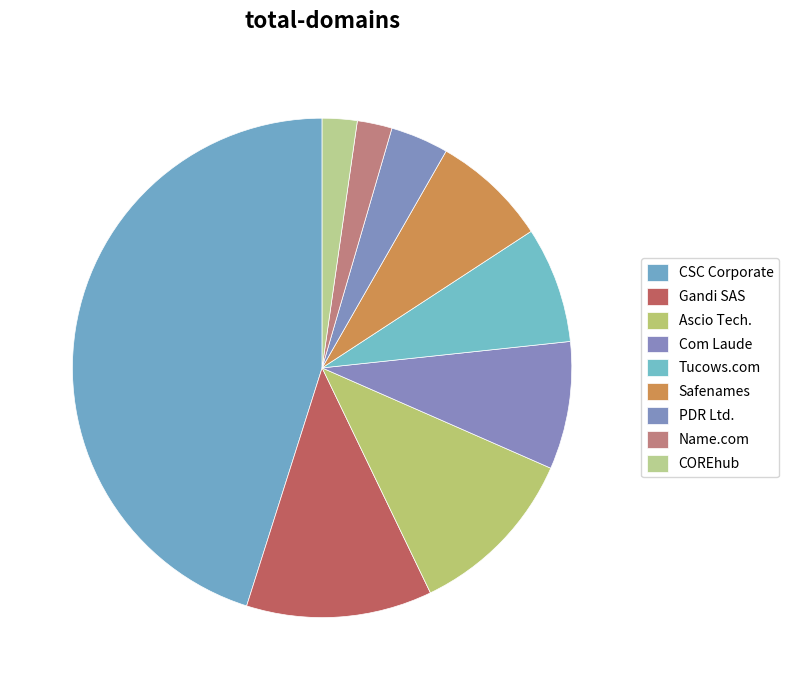

How many slices are in this pie chart?

9